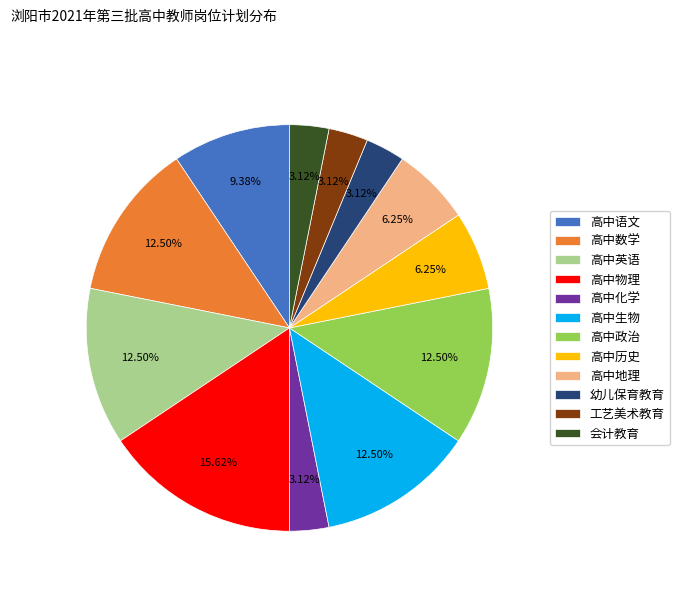

What is the largest slice in the pie chart?

高中物理